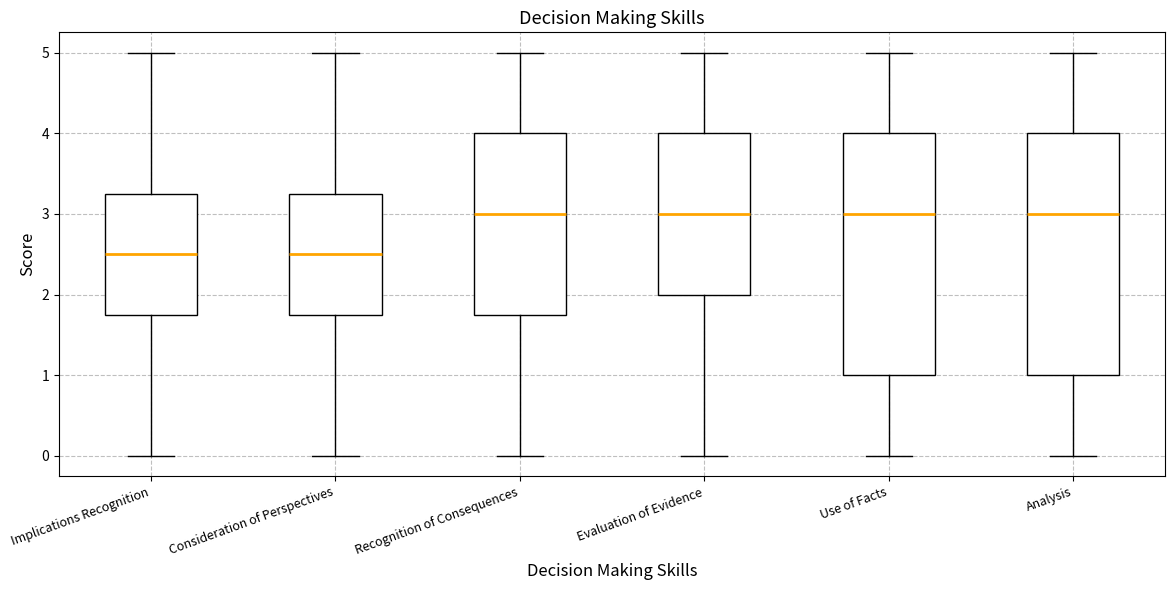

Reading left to right, transcribe this box plot: for each box, give where its median line is, the range the box spans, and where its two whiskers end, as read against the y-axis. The values are not printed on the chart, so give them approximately, as read against the axis.

Implications Recognition: median 2.5, box 1.8 to 3.3, whiskers 0.0 to 5.0
Consideration of Perspectives: median 2.5, box 1.8 to 3.3, whiskers 0.0 to 5.0
Recognition of Consequences: median 3.0, box 1.8 to 4.0, whiskers 0.0 to 5.0
Evaluation of Evidence: median 3.0, box 2.0 to 4.0, whiskers 0.0 to 5.0
Use of Facts: median 3.0, box 1.0 to 4.0, whiskers 0.0 to 5.0
Analysis: median 3.0, box 1.0 to 4.0, whiskers 0.0 to 5.0